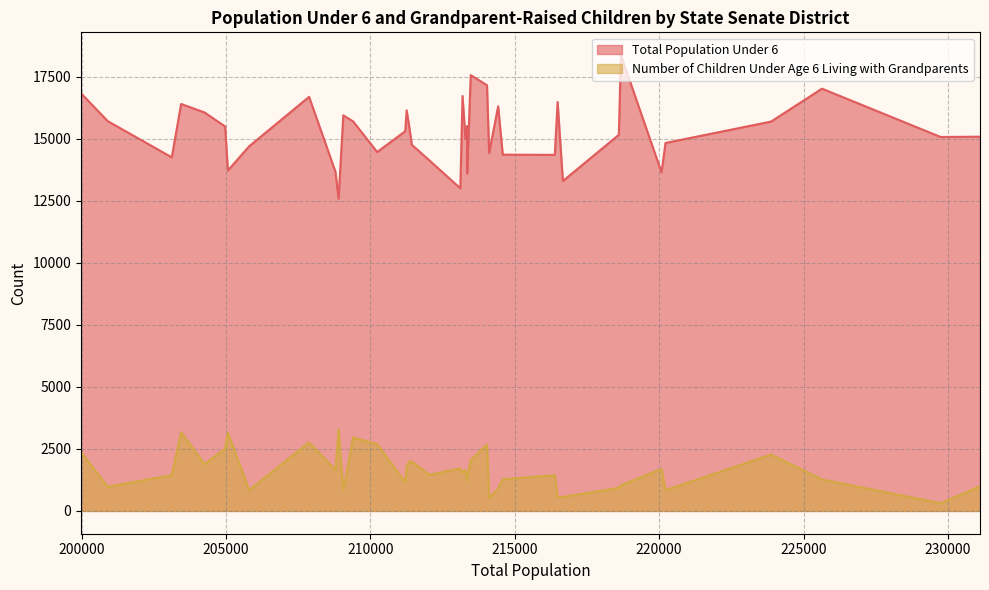

What is the difference between the maximum and second lowest values in the Total Population Under 6 series?

5370